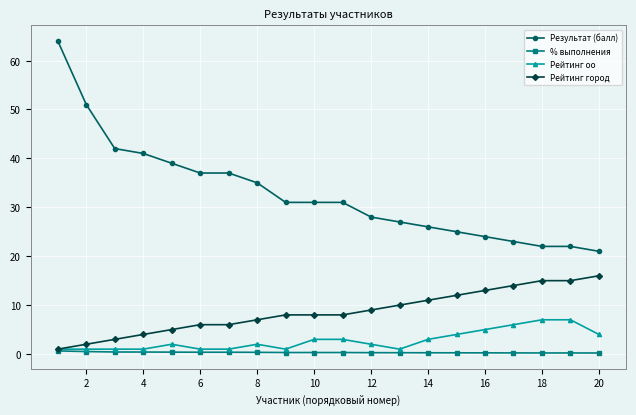

What is the value of the Рейтинг город point at the 3rd from the left?

3.0